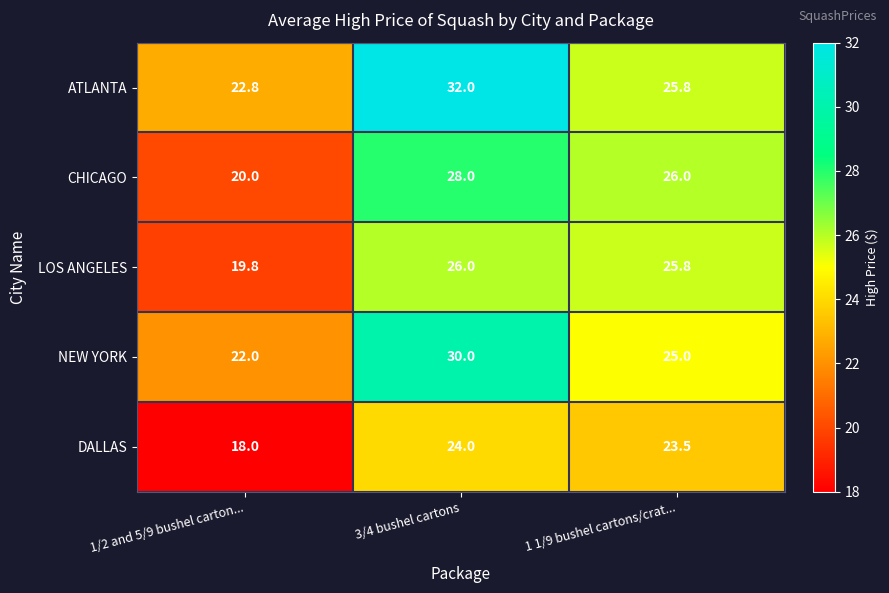

At how many categories does at least one series exceed 30?

1